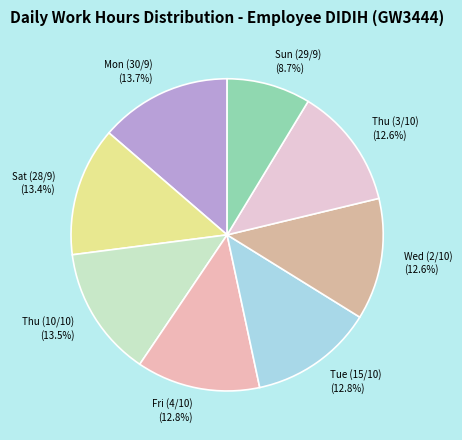

Is Thu (10/10) (13.5%) the majority of the pie?

No